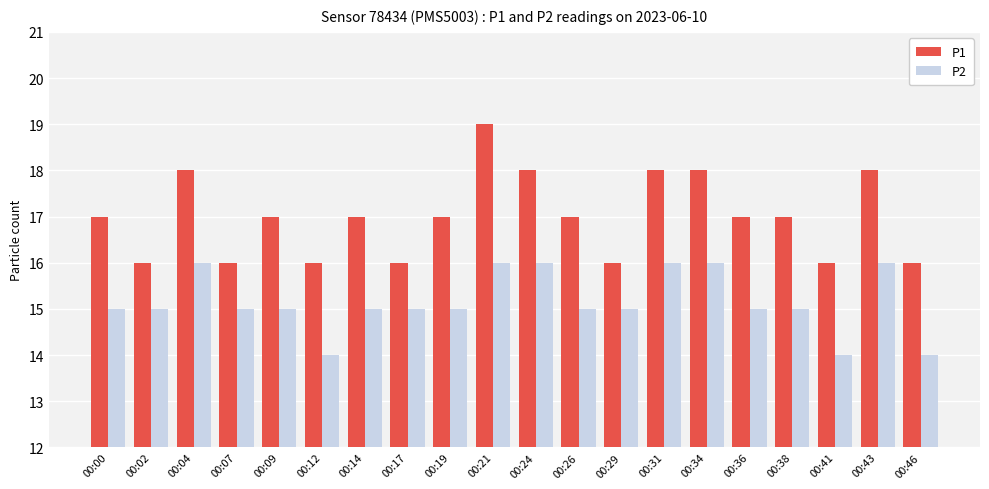

How many bars are there in total?

40